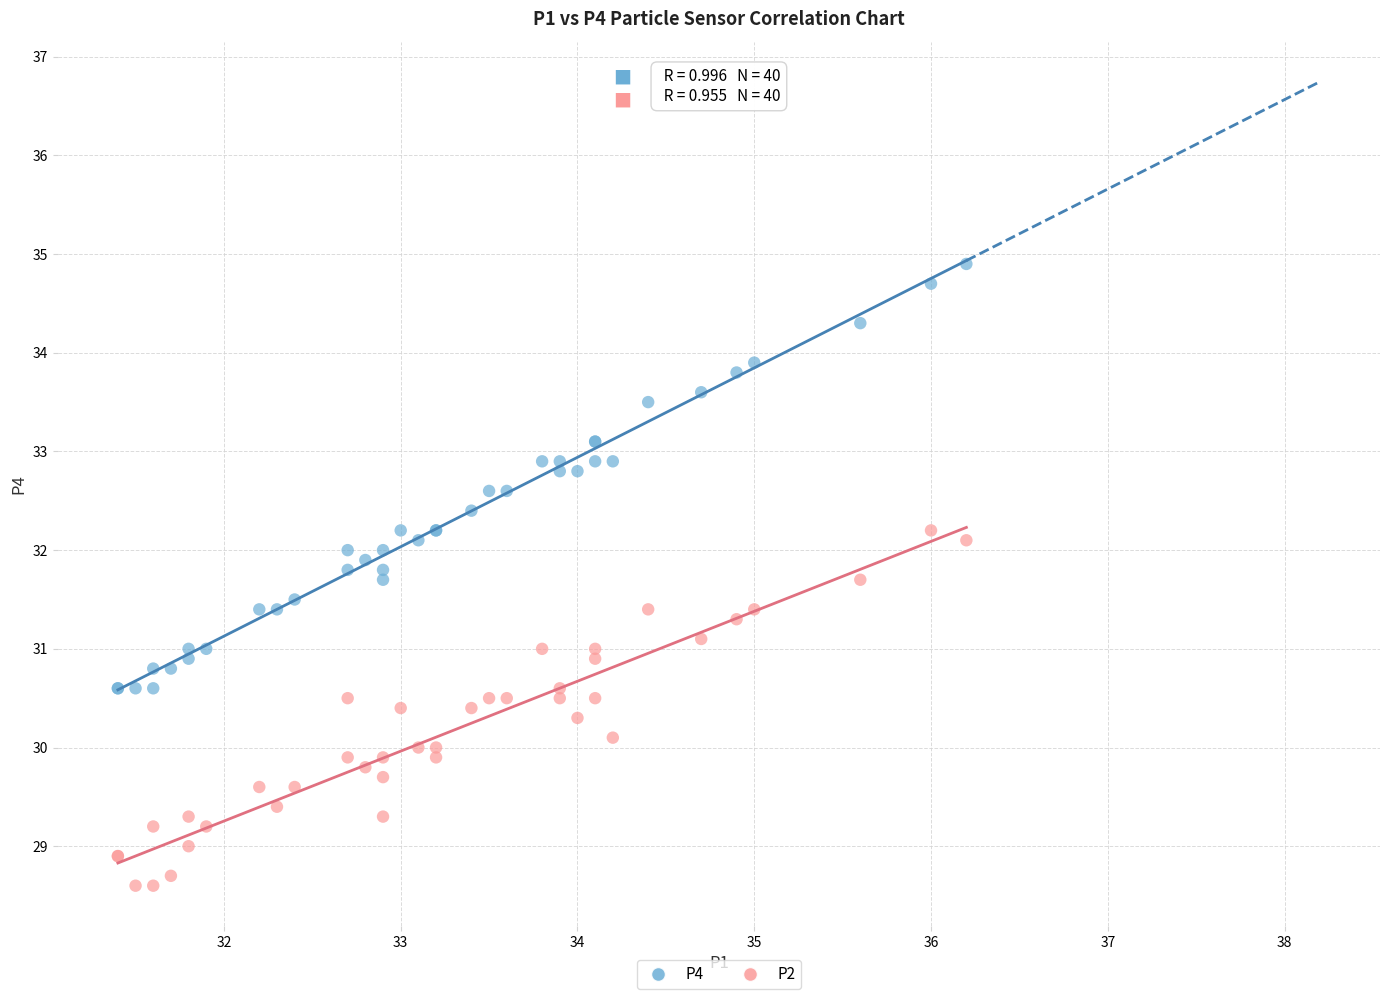

Which series reaches the minimum Y coordinate?

P2